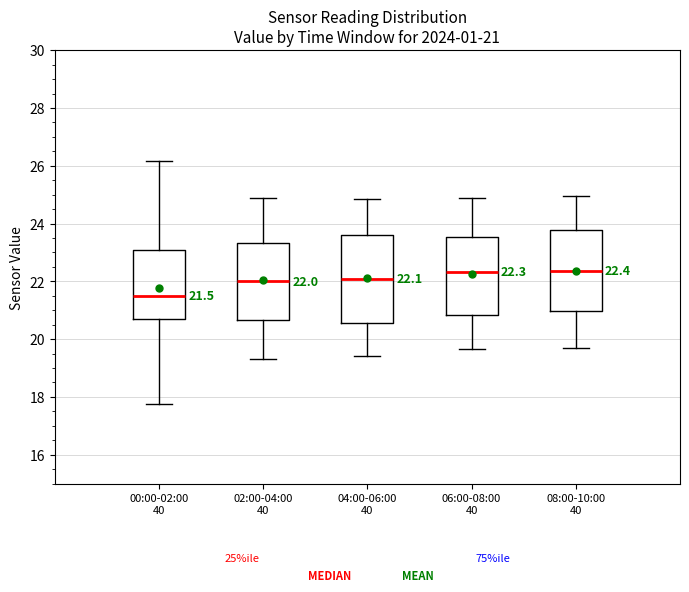

Which box has the lowest median line?

00:00-02:00 40